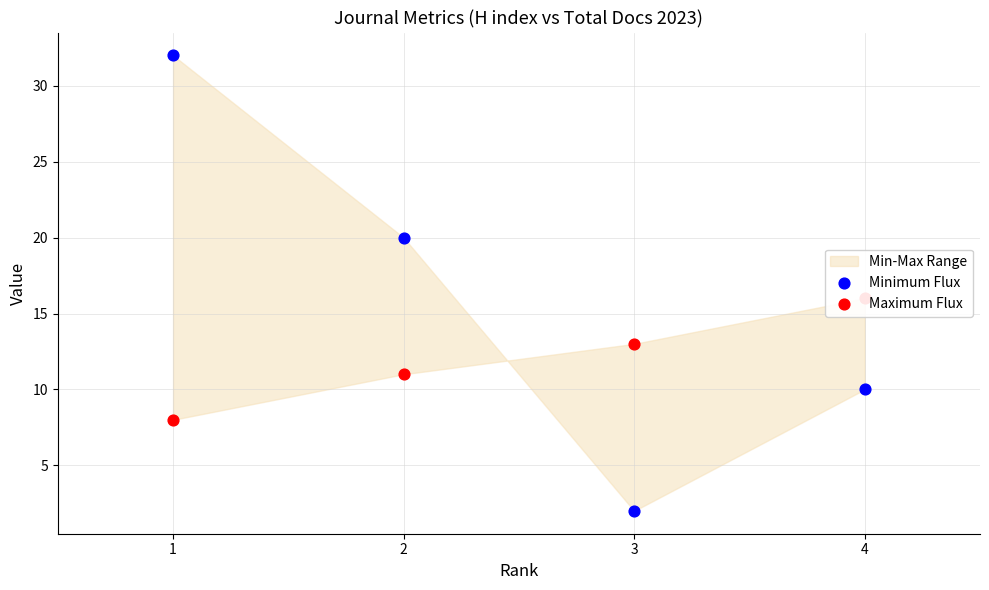

Which series reaches the minimum Y coordinate?

Minimum Flux